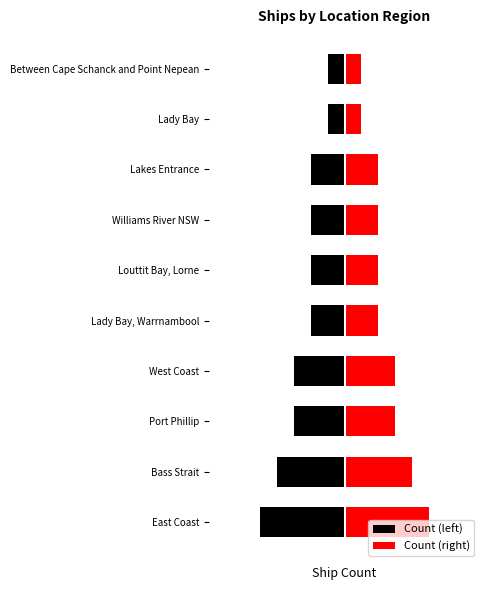

Rank the series by their maximum value, from lowest to highest.

Count (left), Count (right)